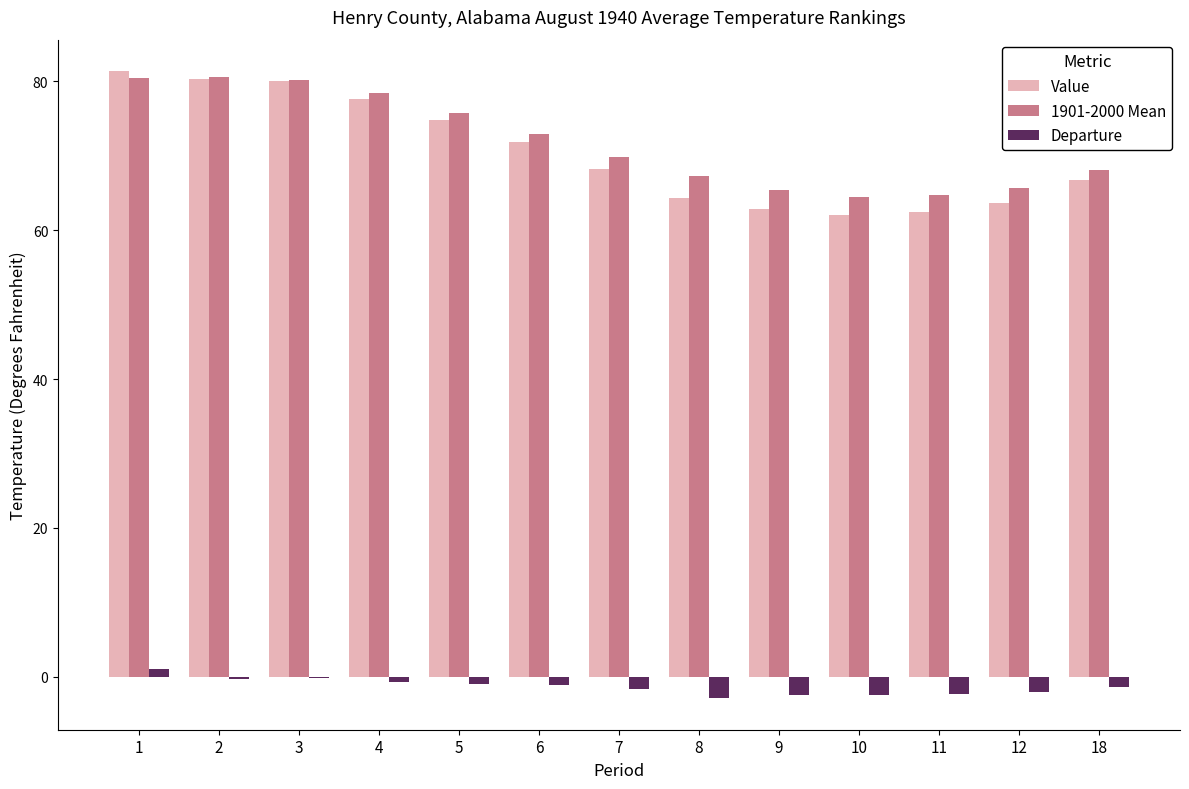

What is the sum of all Value values?

916.4